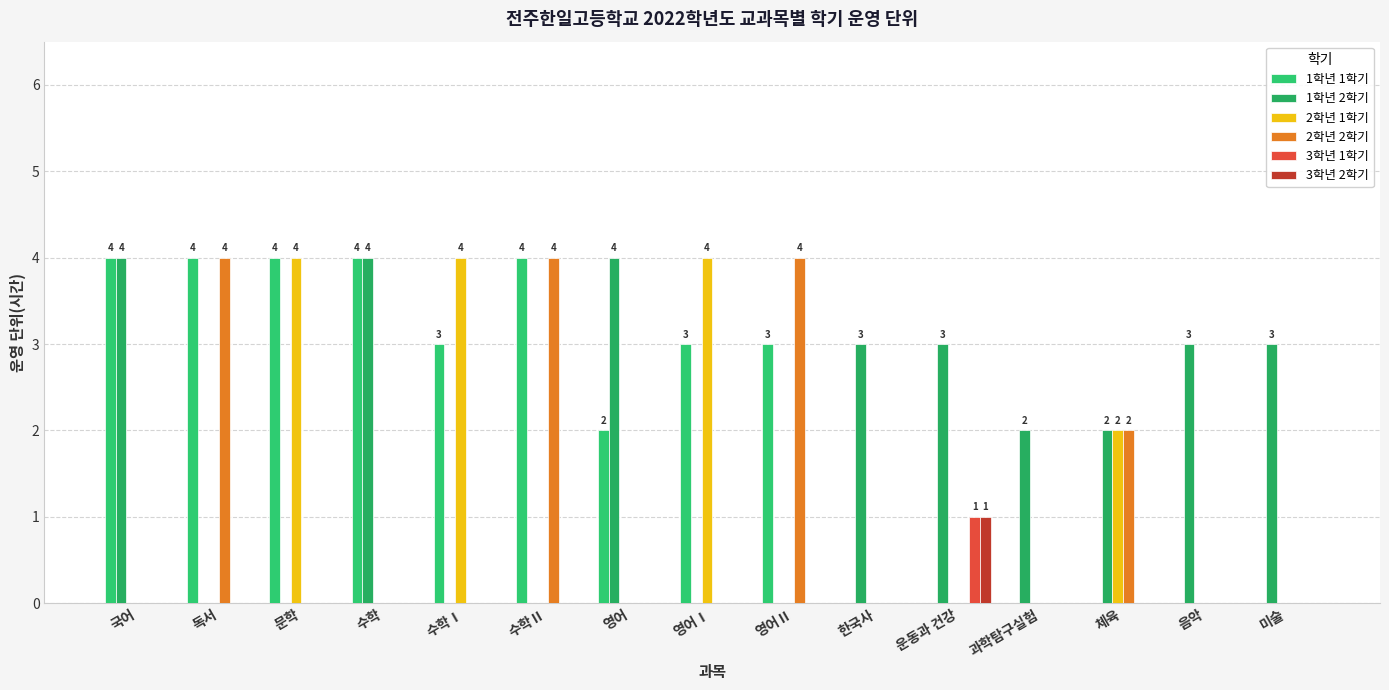

Between 운동과 건강 and 음악, which is larger?

운동과 건강